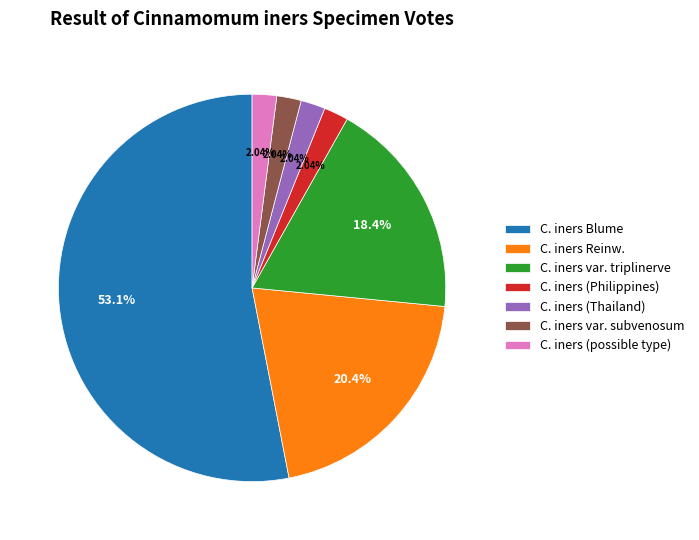

What is the ratio of the value at C. iners Blume to the value at C. iners (Thailand)?

26.0